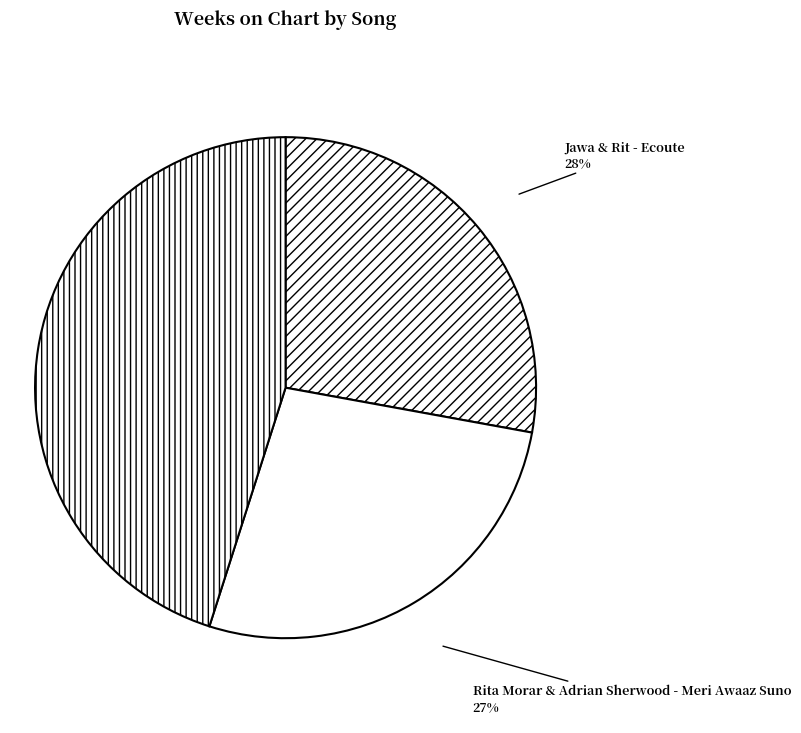

Which slice is the smallest?

Rita Morar & Adrian Sherwood - Meri Awaaz Suno